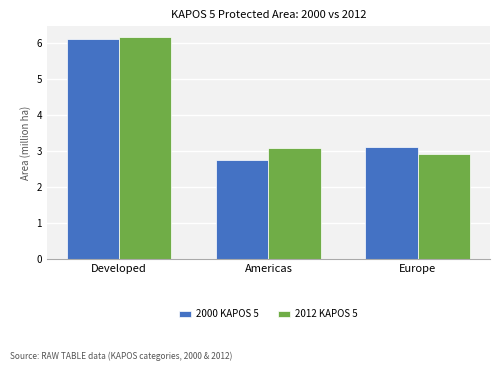

The 2000 KAPOS 5 series shows 6.1 at Developed. True or false?

True